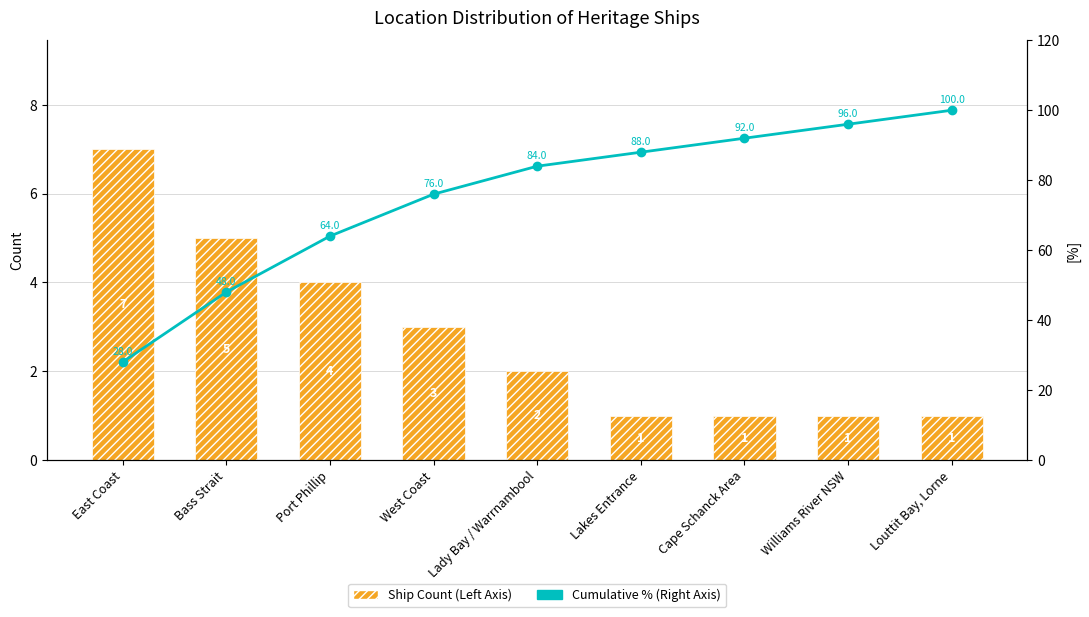

Which series has the largest total across all categories?

Cumulative % (Right Axis)